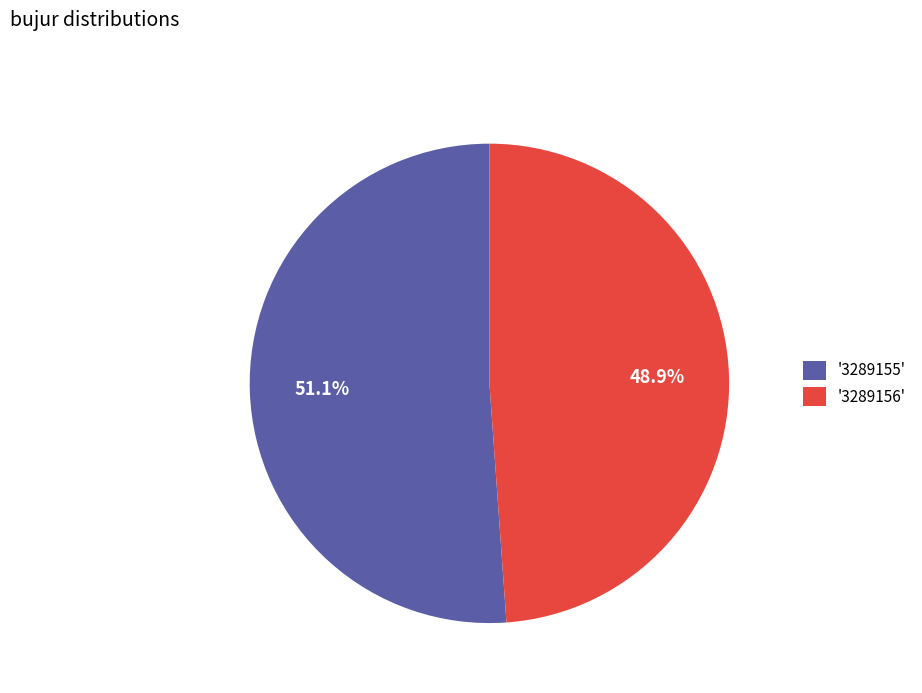

Which category has the biggest portion of the pie?

'3289155'